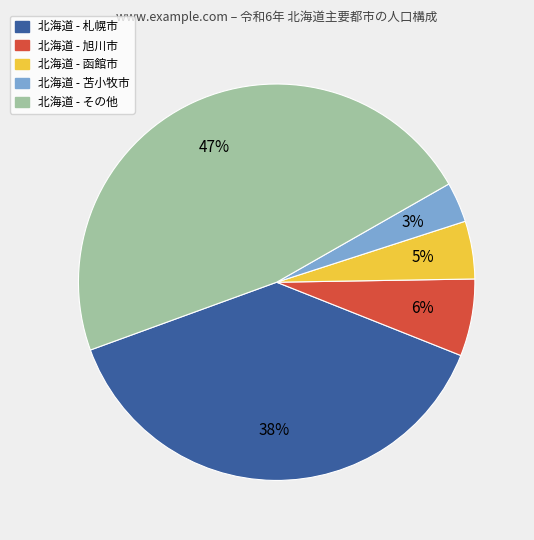

Is there any slice that represents more than half of the pie?

No